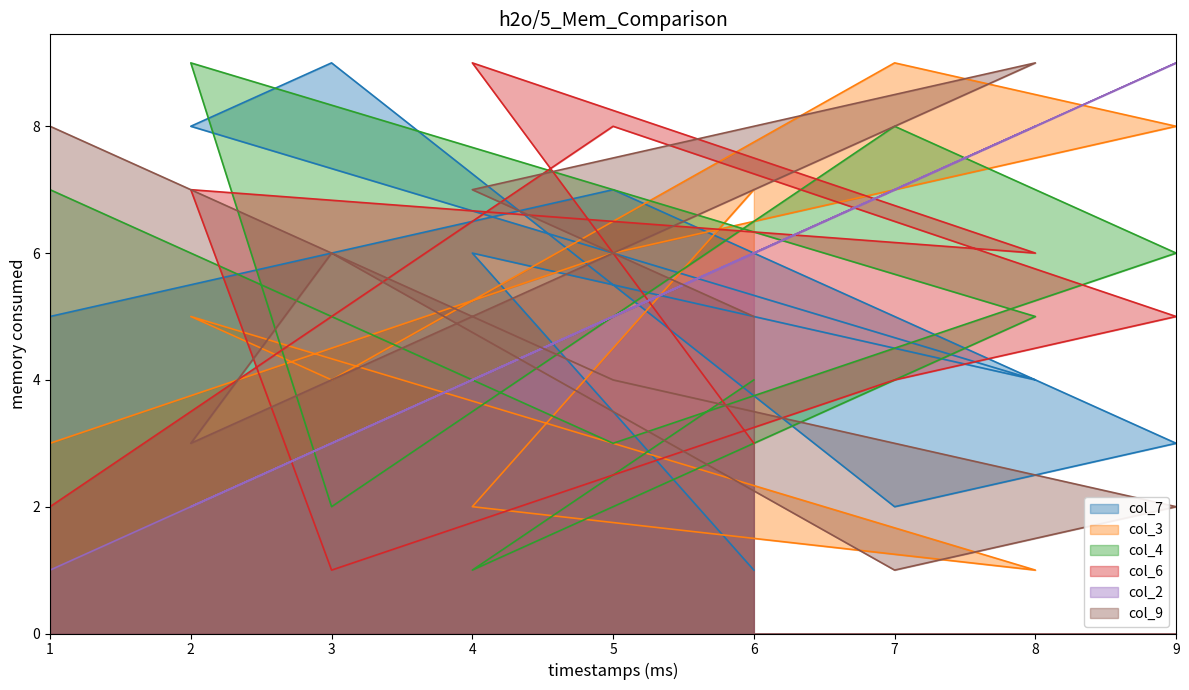

What is the total value across all series at 2?

34